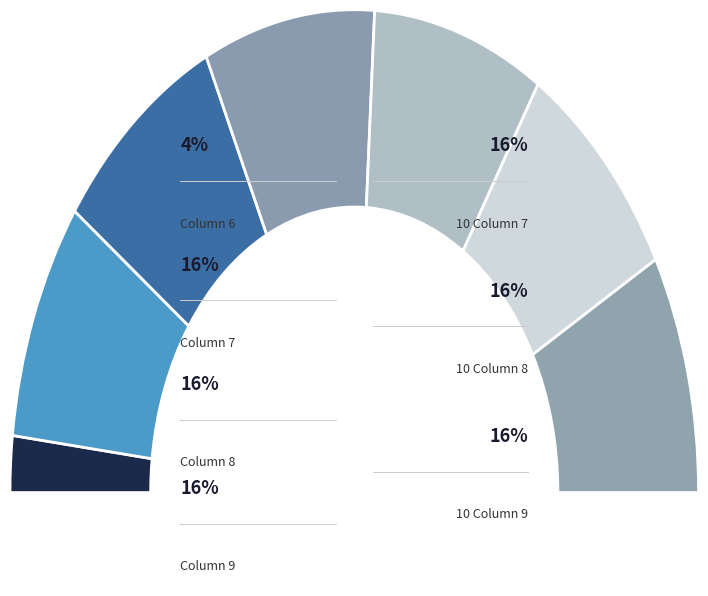

Which slice is the largest?

Column 7